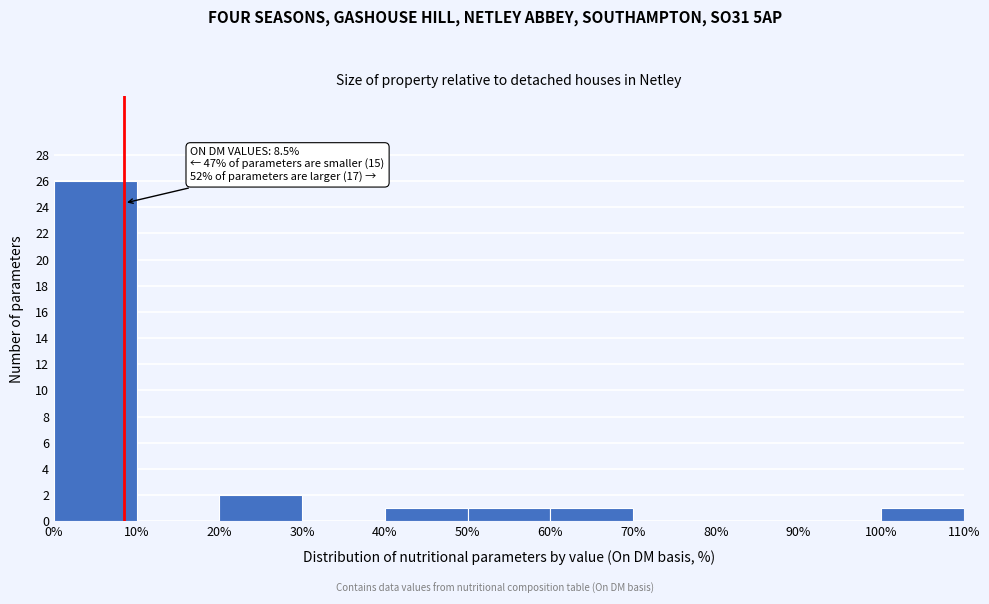

Over which range of the x-axis is the bar tallest?

0% to 10%